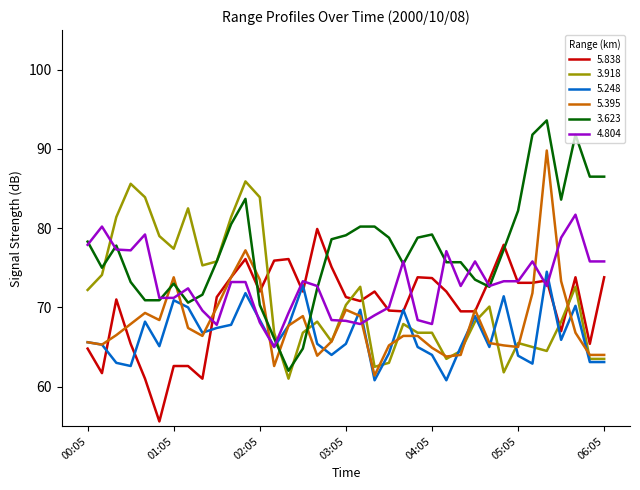

Which series has the largest range (max minus min)?

3.623